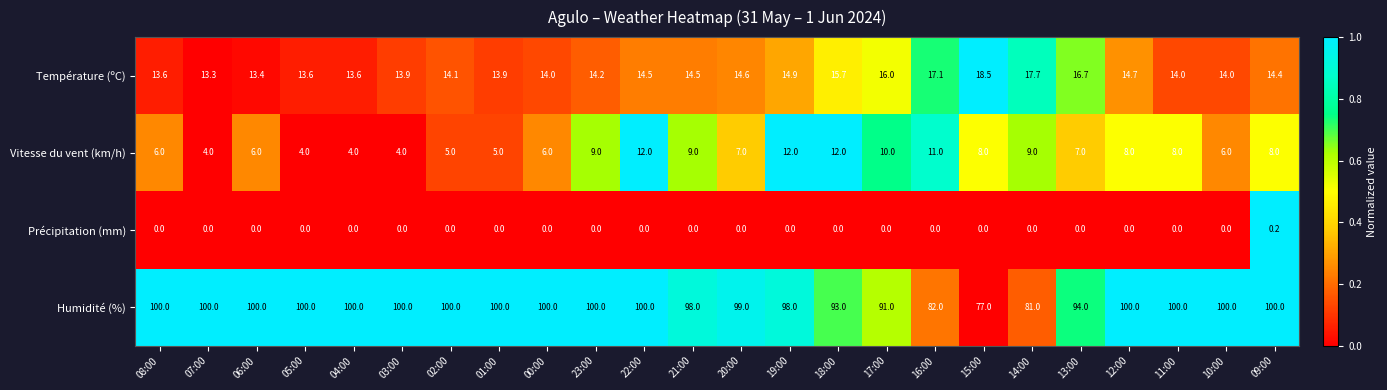

Which series has the largest total across all categories?

Humidité (%)